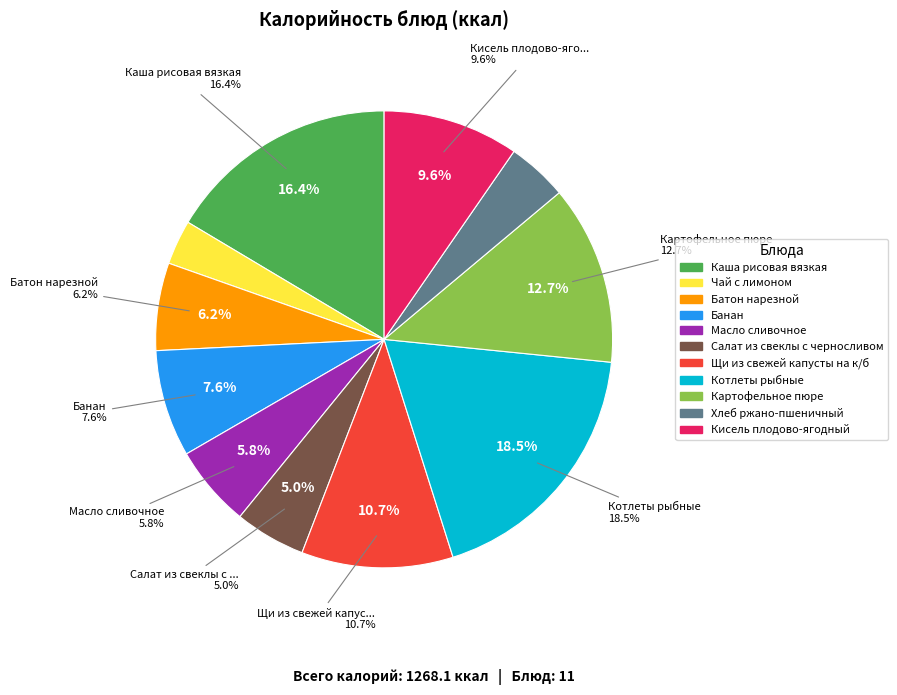

How many slices are in this pie chart?

11